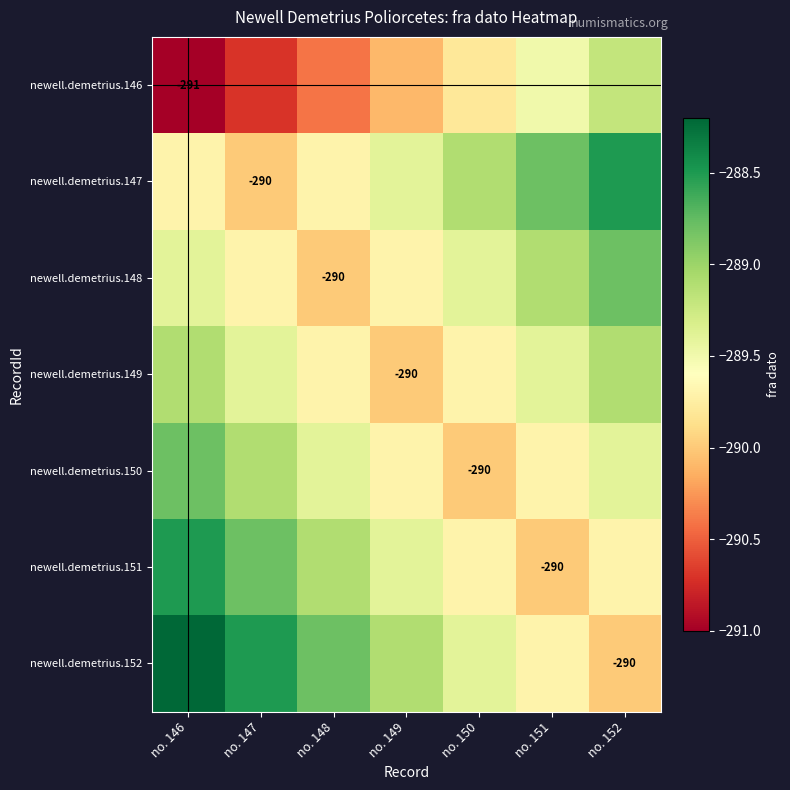

The newell.demetrius.149 series shows -446.3 at no. 149. True or false?

False